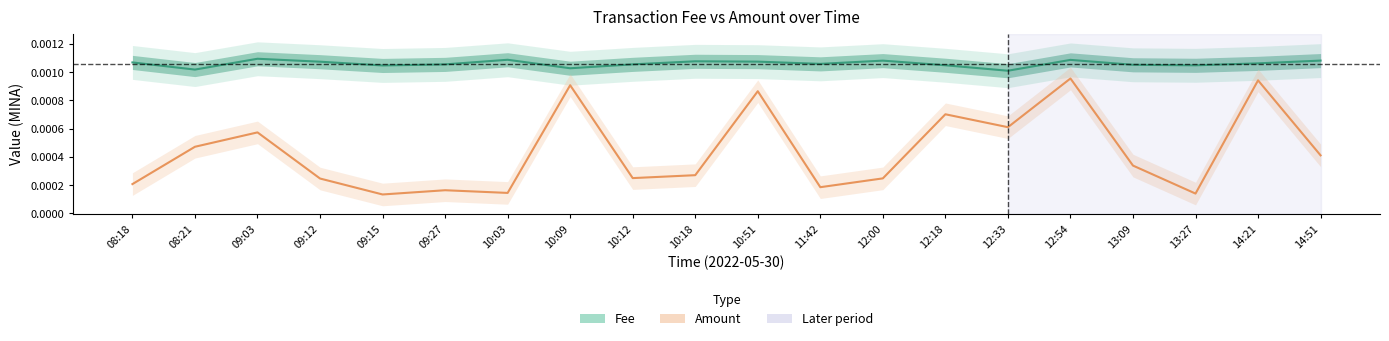

Reading right to left, extract all data points from this chart.

Fee: 14:51=0.0	14:21=0.0	13:27=0.0	13:09=0.0	12:54=0.0	12:33=0.0	12:18=0.0	12:00=0.0	11:42=0.0	10:51=0.0	10:18=0.0	10:12=0.0	10:09=0.0	10:03=0.0	09:27=0.0	09:15=0.0	09:12=0.0	09:03=0.0	08:21=0.0	08:18=0.0
Amount: 14:51=0.0	14:21=0.0	13:27=0.0	13:09=0.0	12:54=0.0	12:33=0.0	12:18=0.0	12:00=0.0	11:42=0.0	10:51=0.0	10:18=0.0	10:12=0.0	10:09=0.0	10:03=0.0	09:27=0.0	09:15=0.0	09:12=0.0	09:03=0.0	08:21=0.0	08:18=0.0